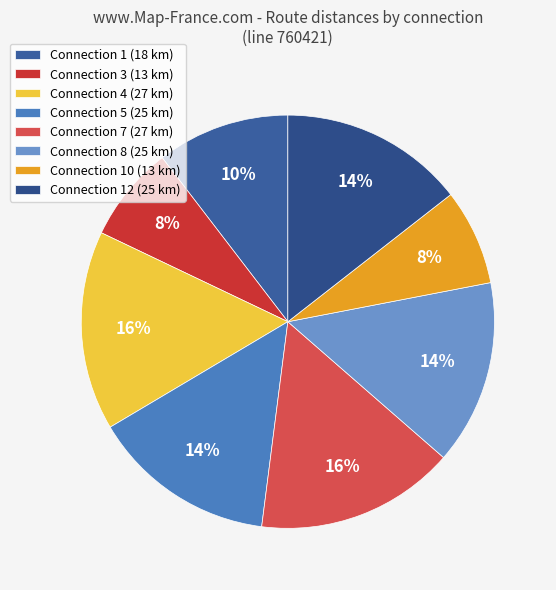

Count the number of slices in the pie.

8